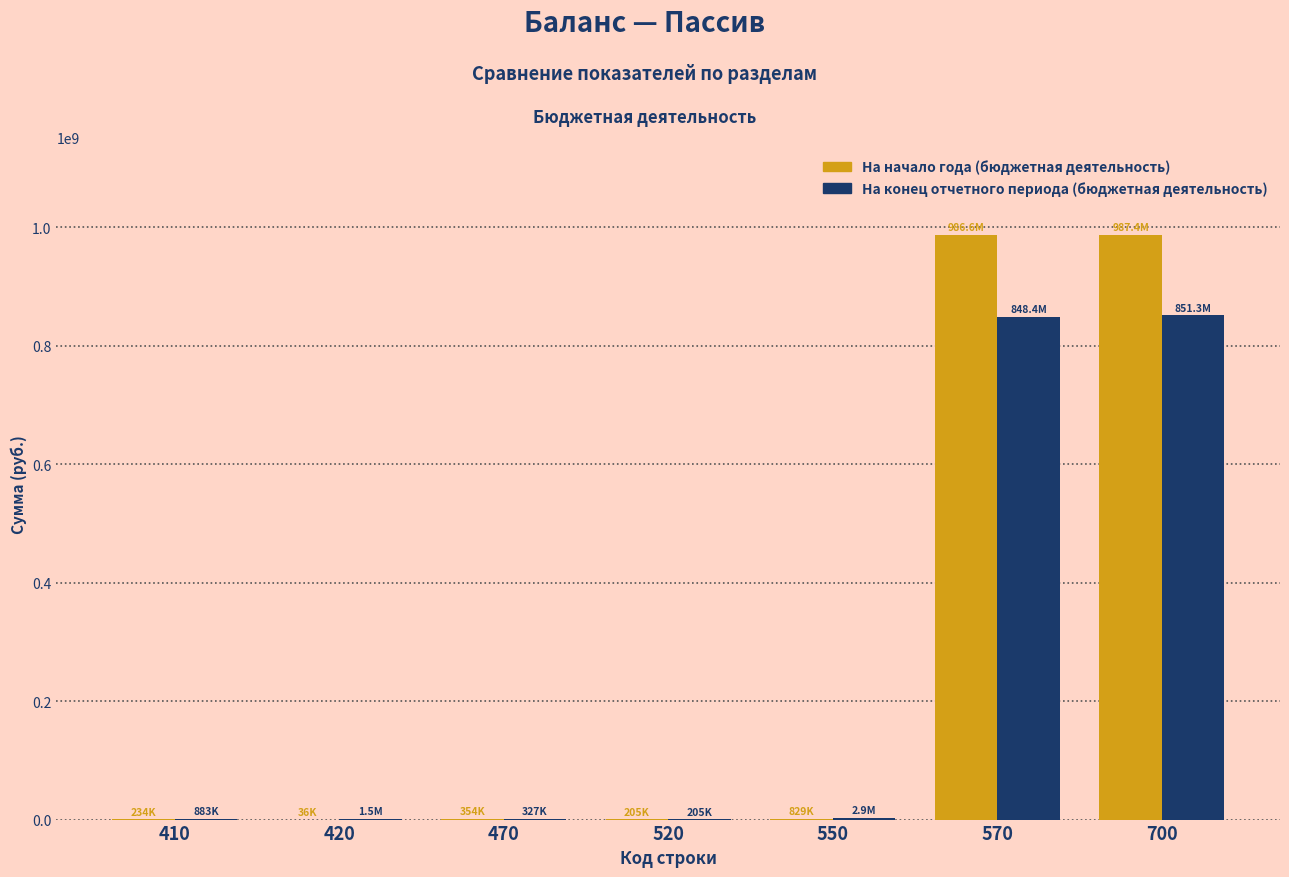

Is the value of На начало года (бюджетная деятельность) at 700 greater than the value of На конец отчетного периода (бюджетная деятельность) at 420?

Yes